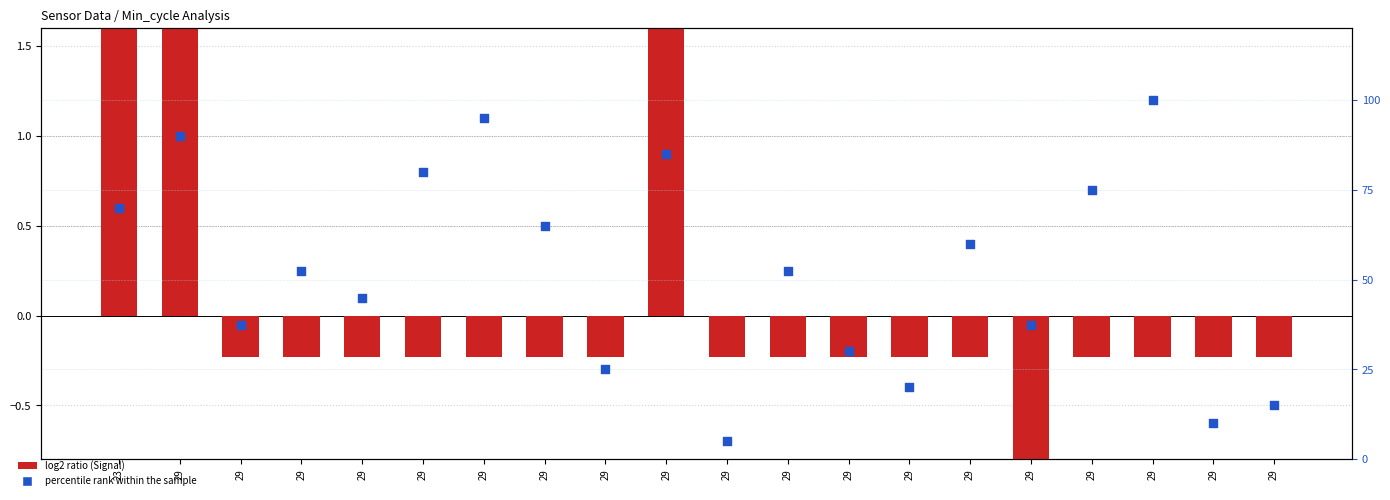

Which series has the widest spread of Y values?

percentile rank within the sample